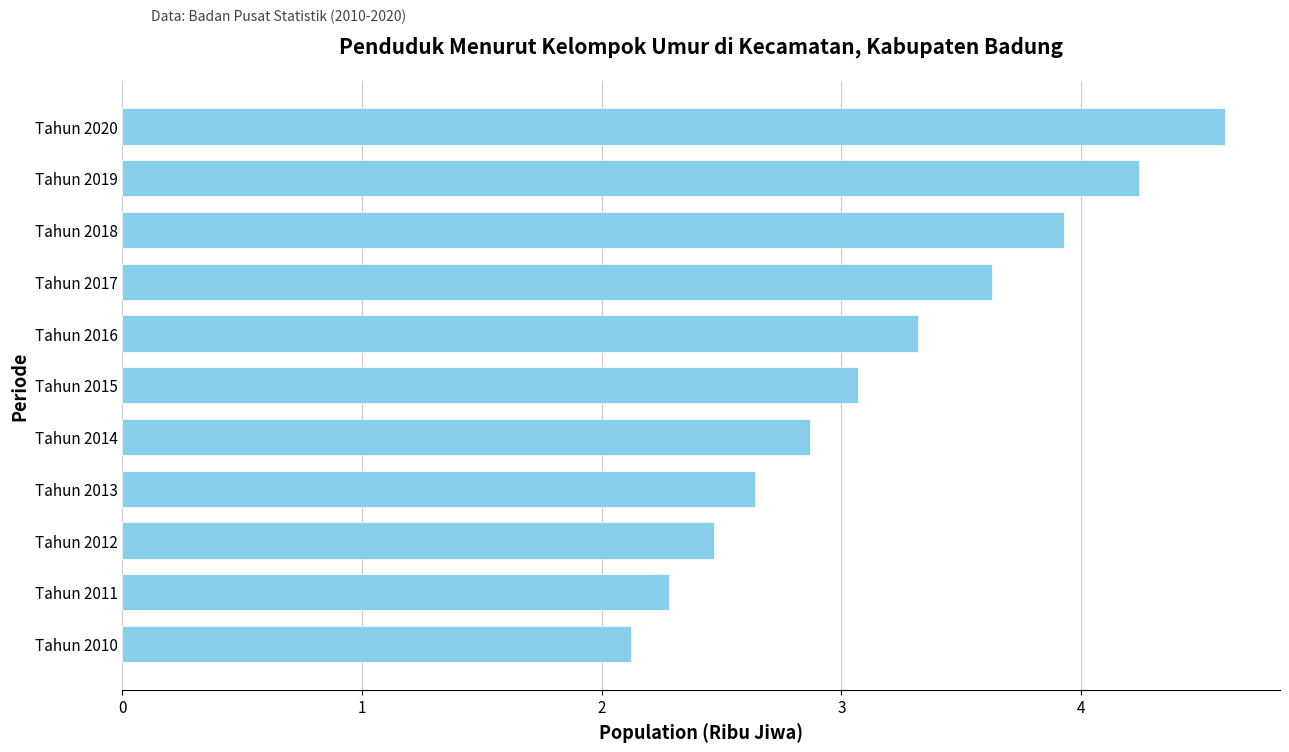

What is the ratio of the value at Tahun 2015 to the value at Tahun 2018?

0.8